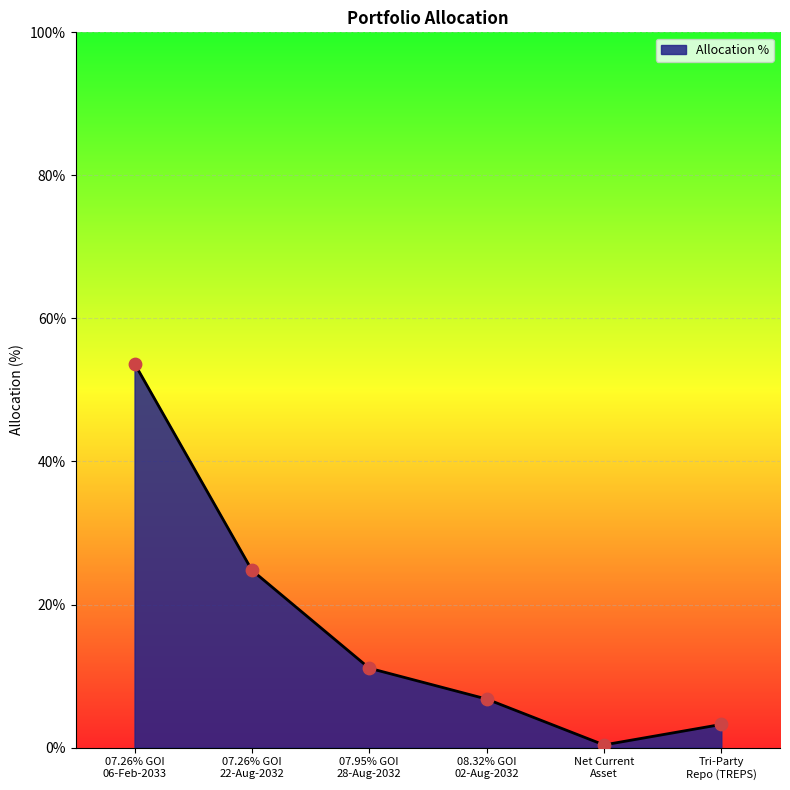

Which has a higher value, 07.26% GOI
22-Aug-2032 or Tri-Party
Repo (TREPS)?

07.26% GOI
22-Aug-2032